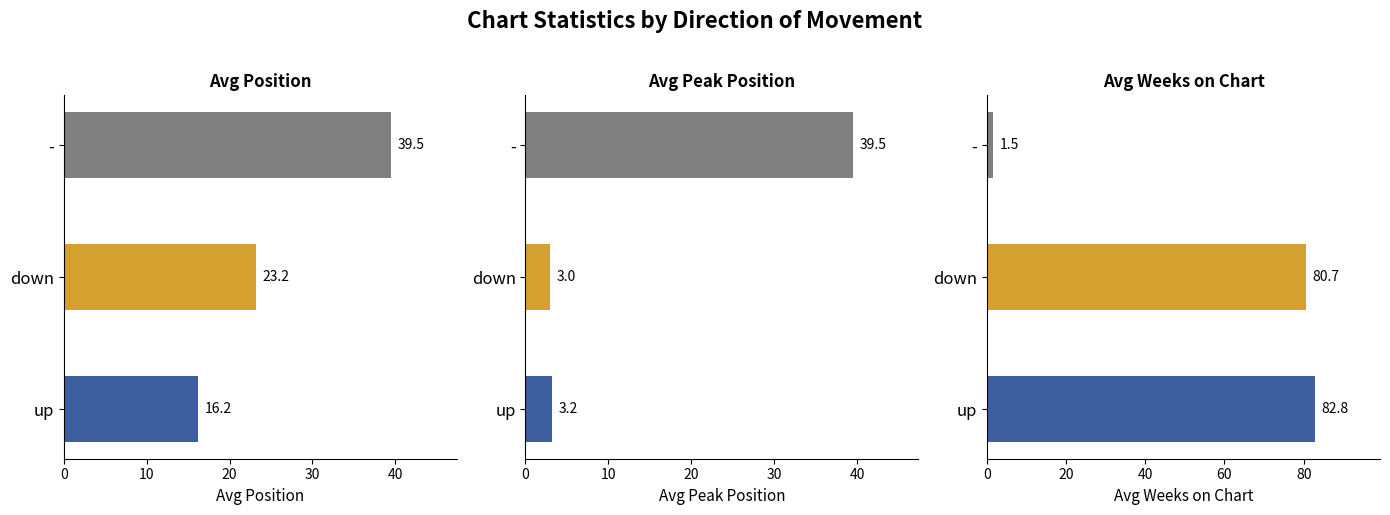

What is the difference between the maximum and minimum values in the Avg Weeks on Chart series?

81.2